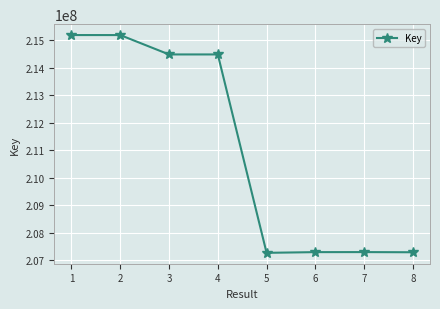

Read the value at 4.

214484304